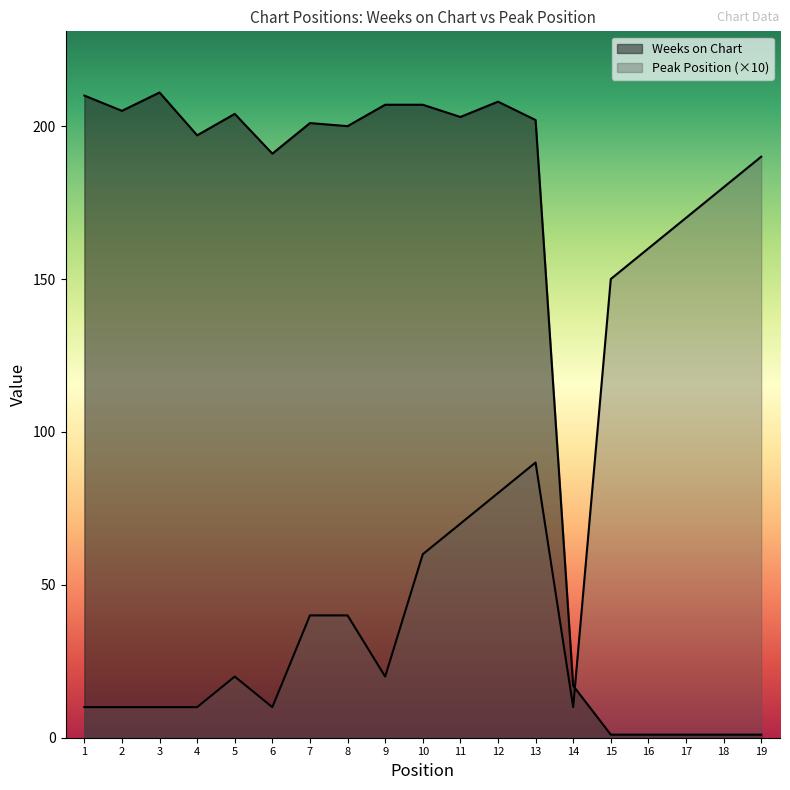

What are all the series names shown in the legend?

Weeks on Chart, Peak Position